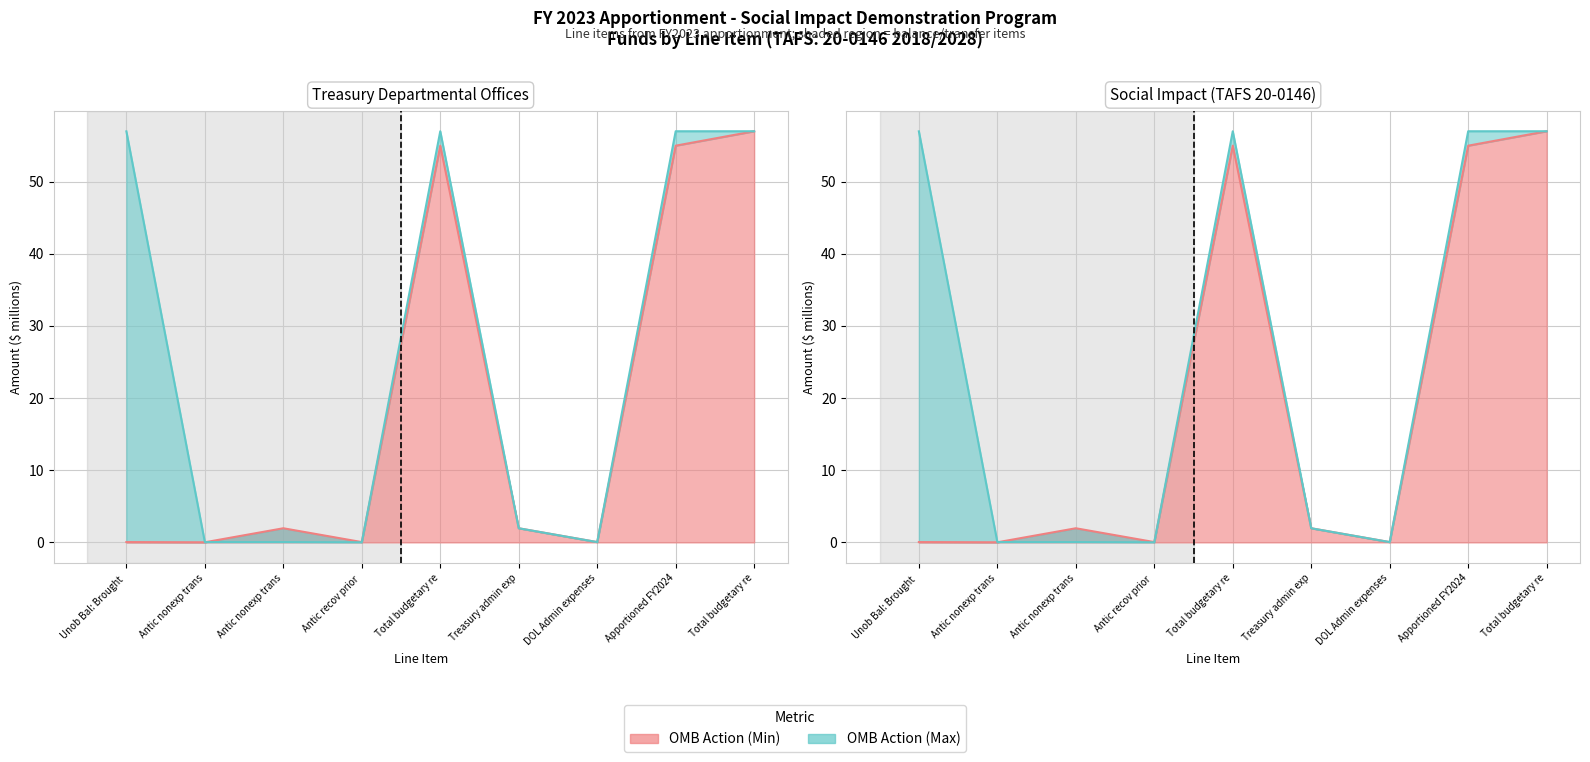

What is the difference between the maximum and minimum values in the OMB Action (Min) series?

57.0